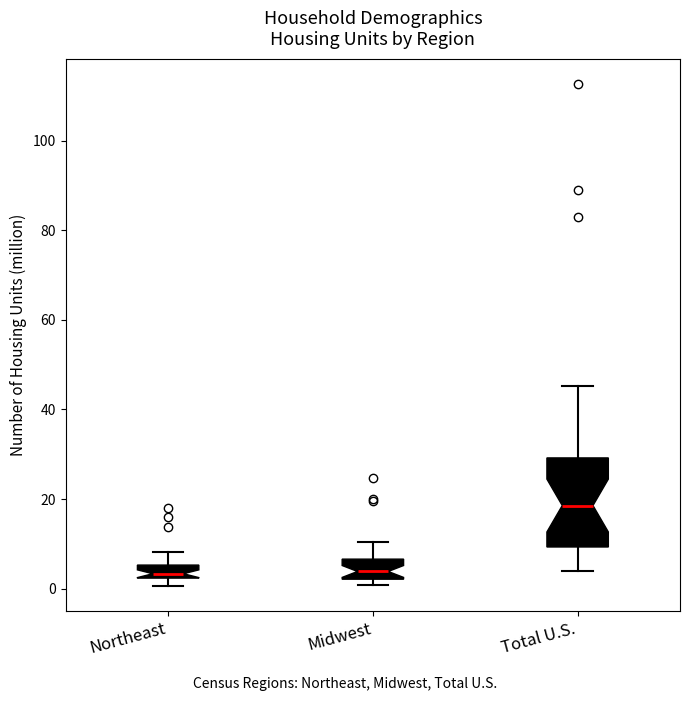

Which box is the tallest, from its lower edge to its upper edge?

Total U.S.